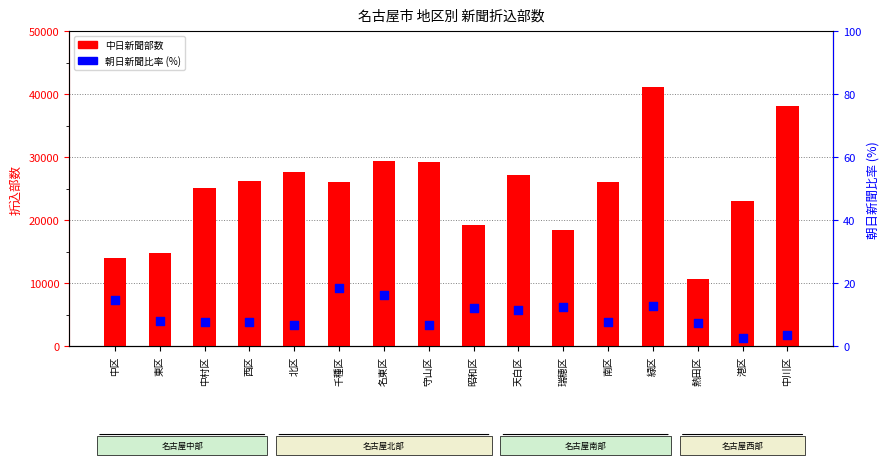

What is the total value across all series at 千種区?

26118.4